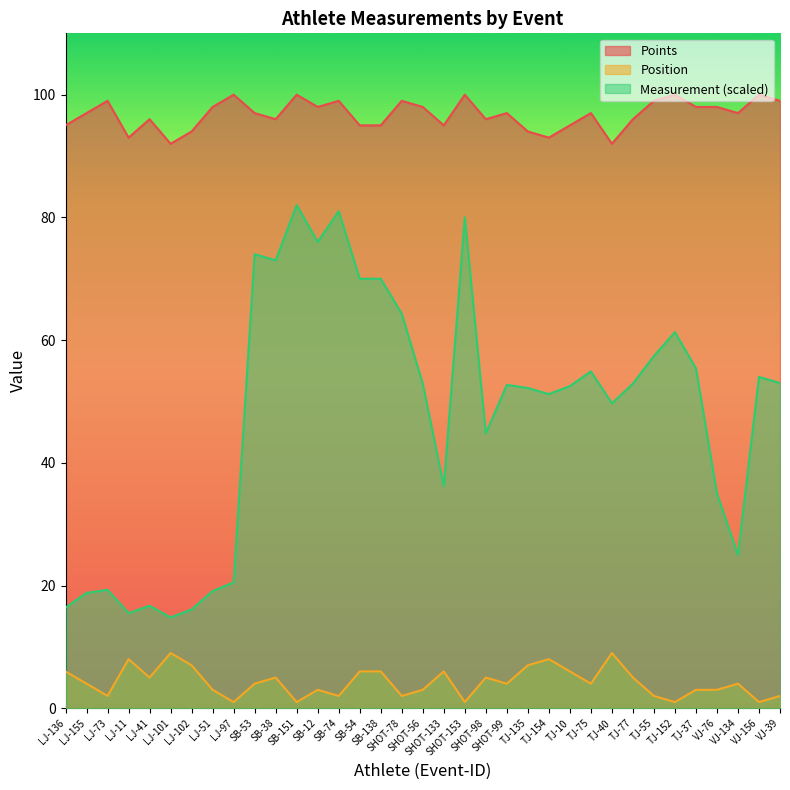

Rank the series at SB-54 from highest to lowest value.

Points, Measurement (scaled), Position